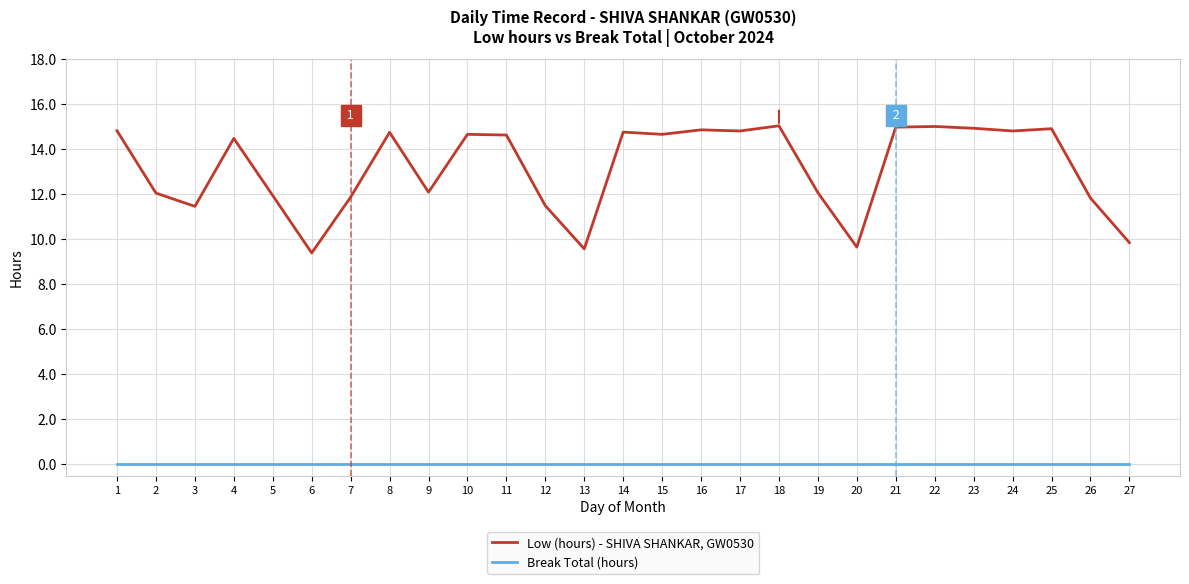

Which series has the largest total across all categories?

Low (hours) - SHIVA SHANKAR, GW0530